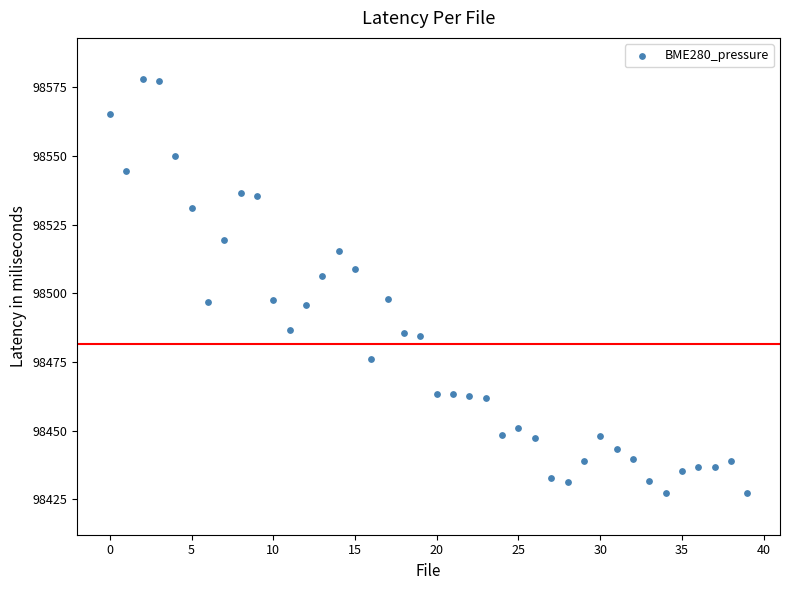

What is the range of Y values (max minus min)?

150.8